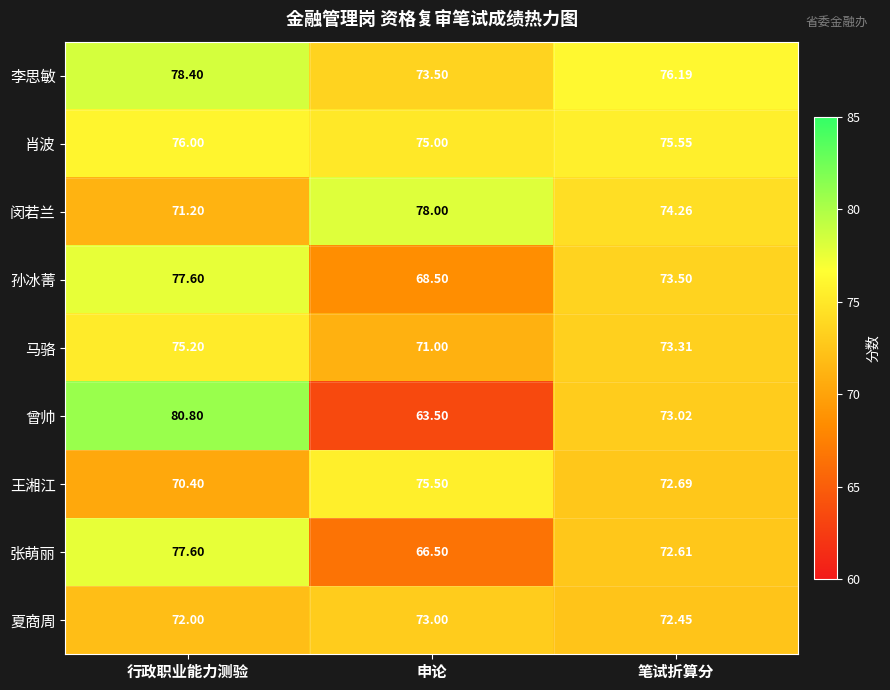

Which label corresponds to the smallest value in the chart?

申论